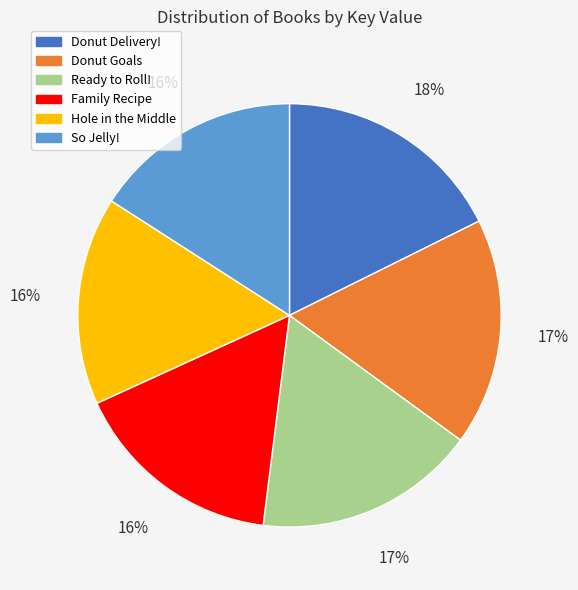

Combined, do Donut Delivery! and Ready to Roll! account for over 50%?

No